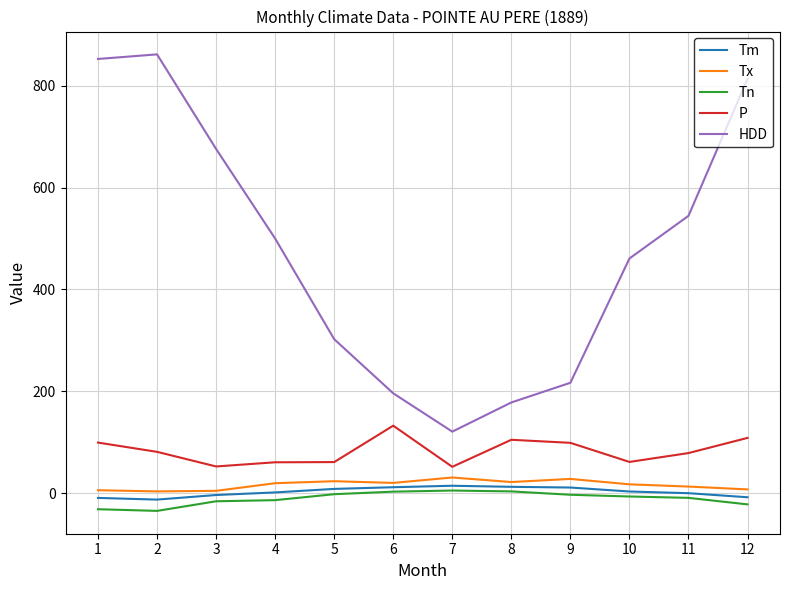

What is the highest value of the Tx series?

30.6